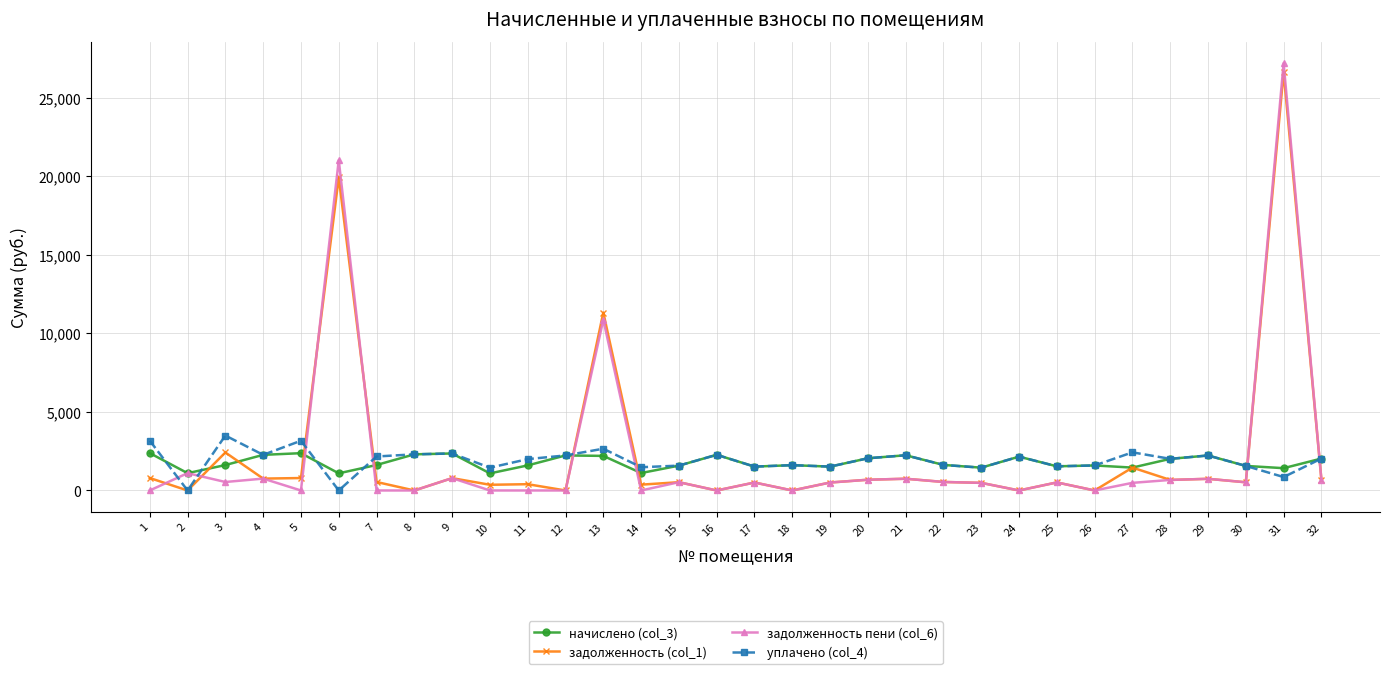

What value does the задолженность (col_1) series have at 30?

521.1